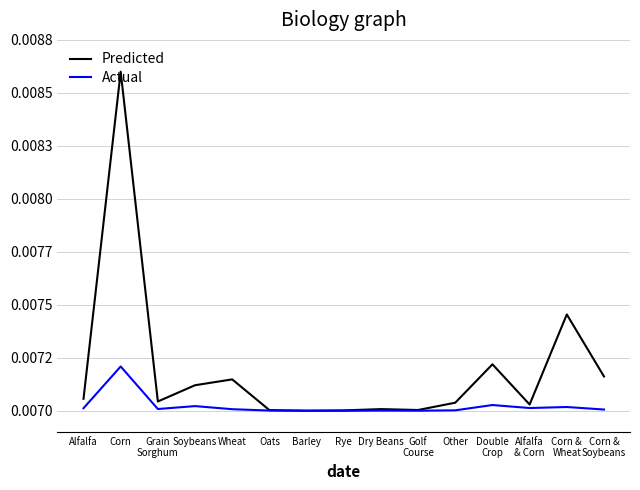

Count the Actual values in the range 0 to 1.

15